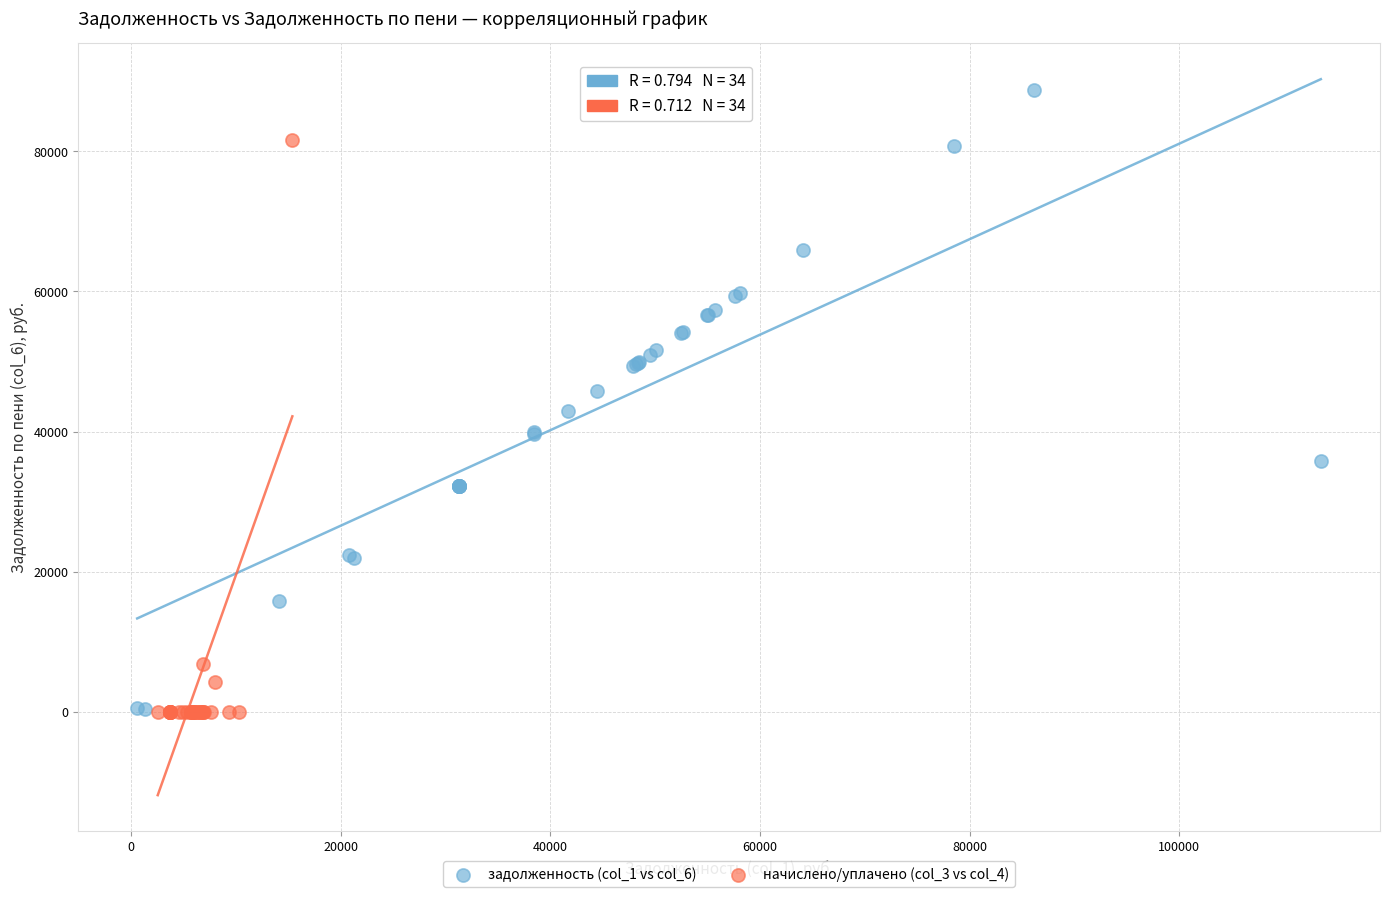

Which series has the largest Y range (max minus min)?

задолженность (col_1 vs col_6)